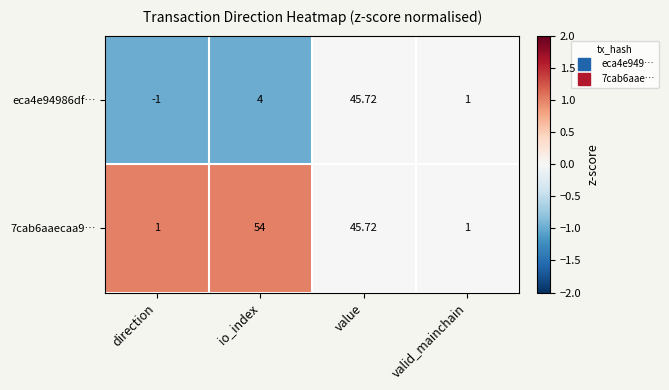

At which category is the sum across all series the highest?

value